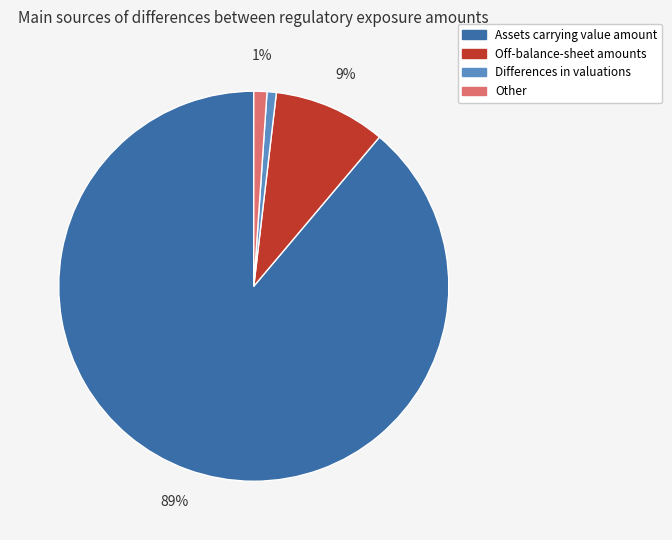

Between Off-balance-sheet amounts and Differences in valuations, which is larger?

Off-balance-sheet amounts